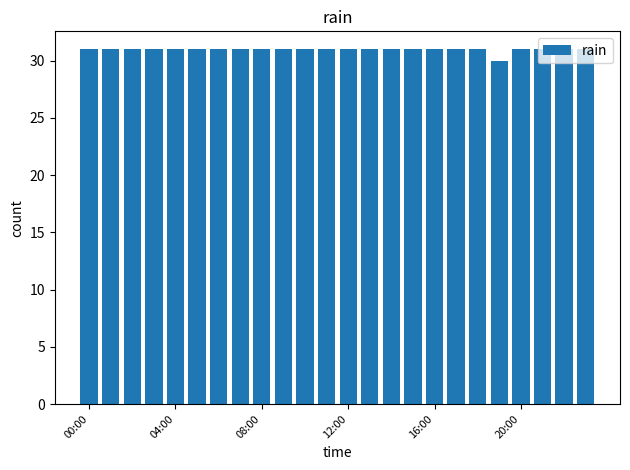

What is the maximum value shown in the chart?

31